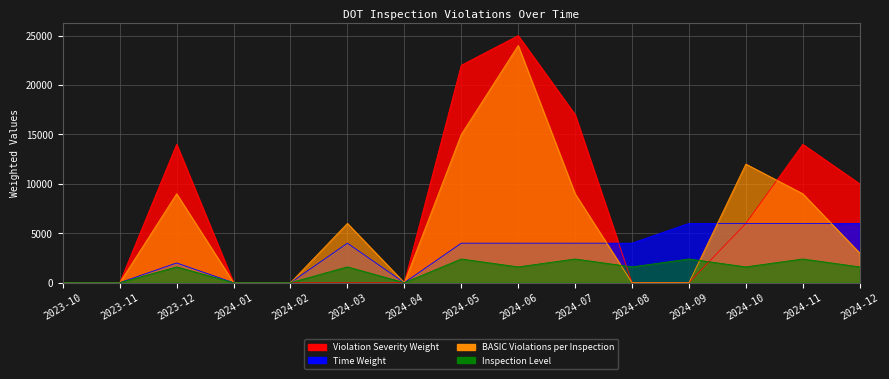

Is the value of Inspection Level at 2024-03 greater than the value of Time Weight at 2024-11?

No